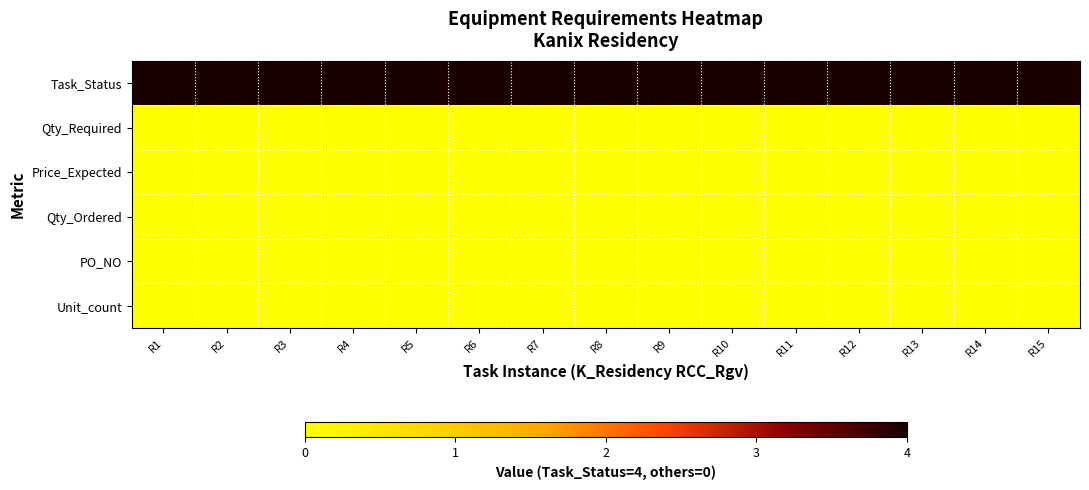

Which has a higher value, R6 or R4?

R6